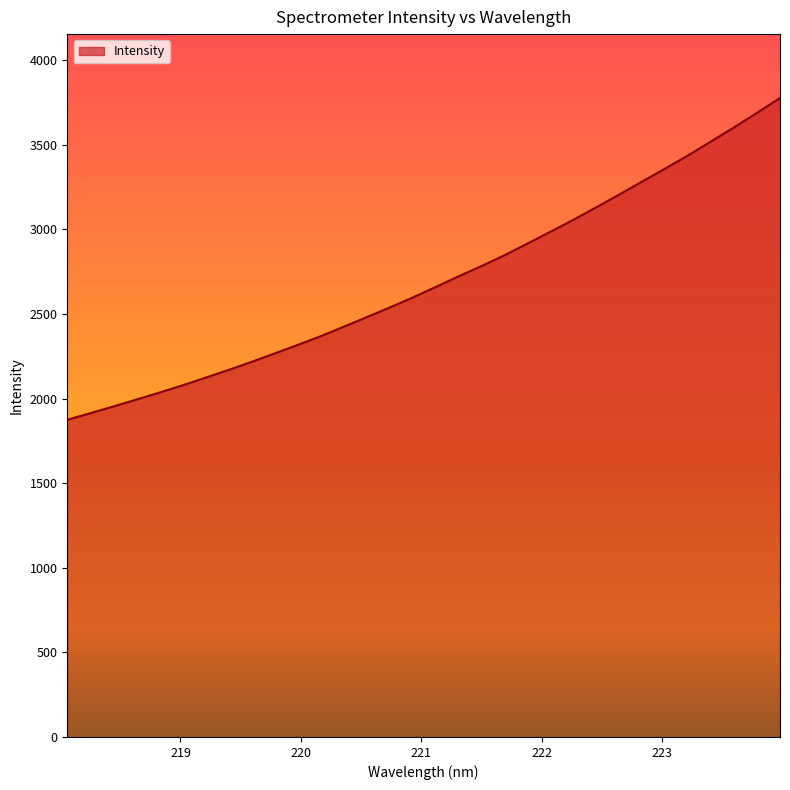

What is the difference between the maximum and minimum values?

1901.9